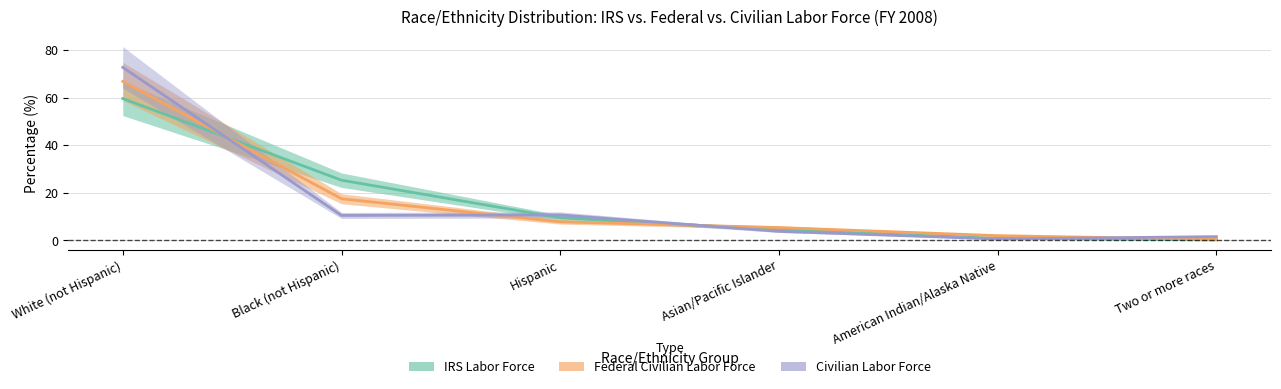

How many data points in Civilian Labor Force are above 10?

3